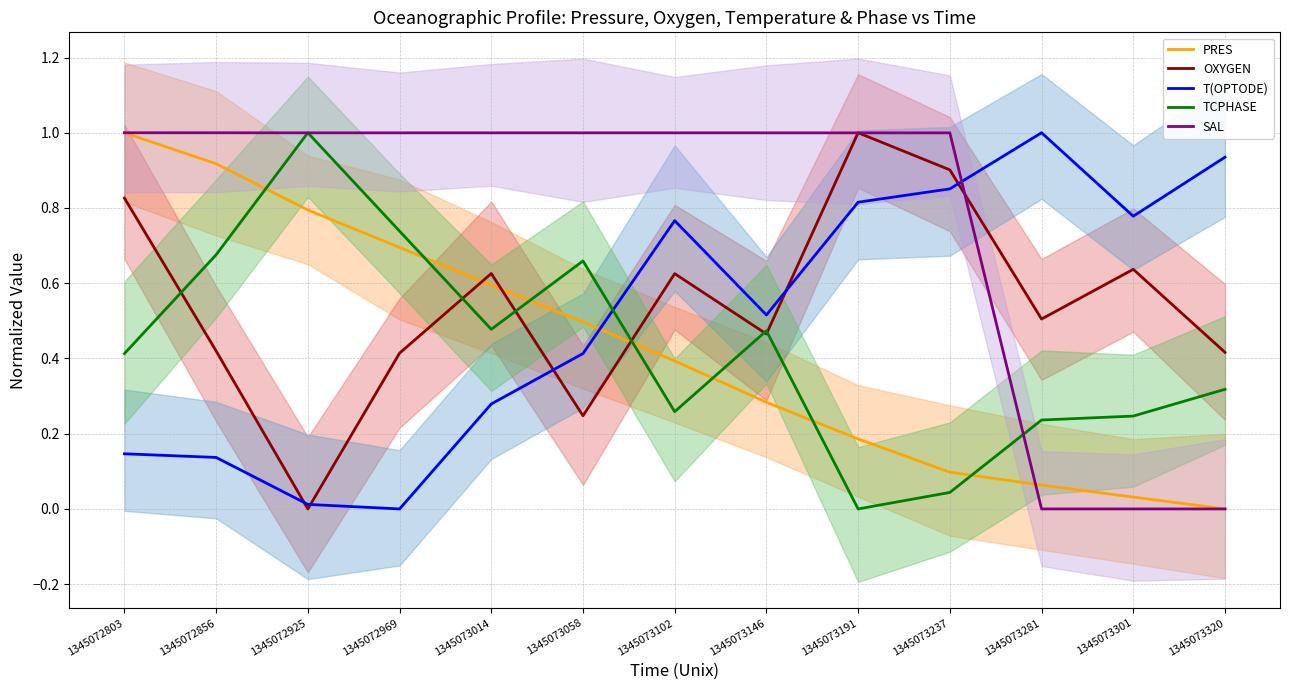

In T(OPTODE), how many points are higher than both neighbors (excluding endpoints)?

2